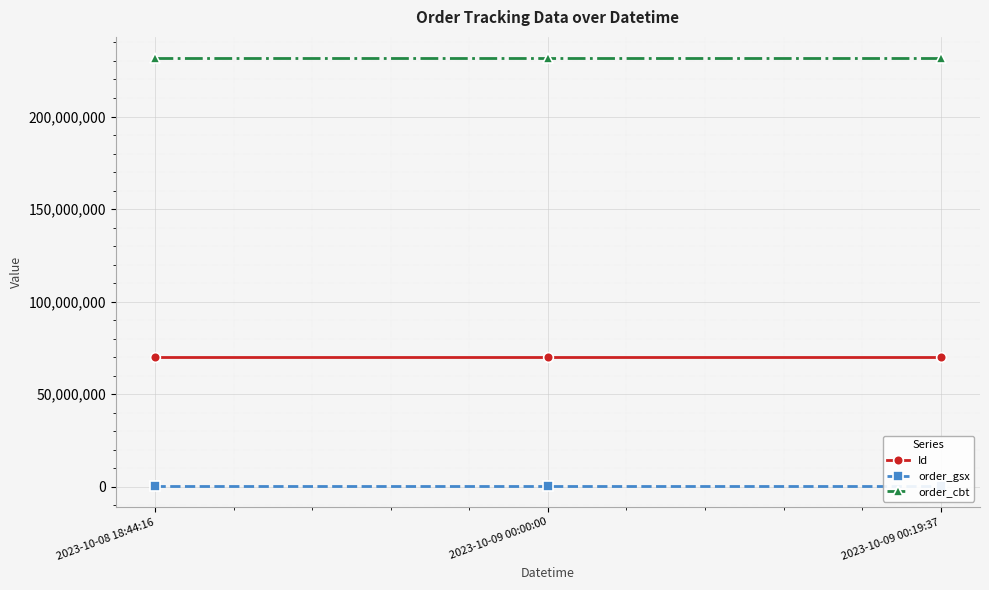

At which label does Id first exceed 69855389?

2023-10-08 18:44:16